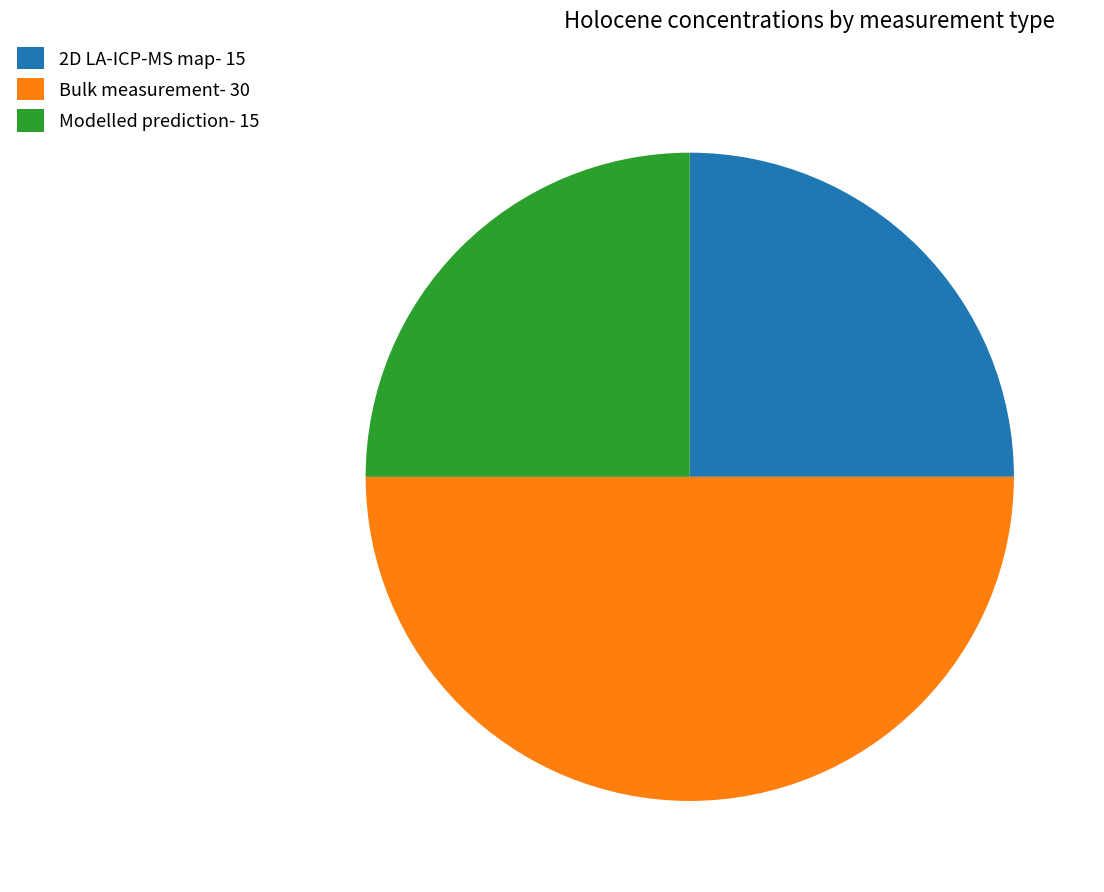

What is the ratio of the value at 2D LA-ICP-MS map- 15 to the value at Modelled prediction- 15?

1.0